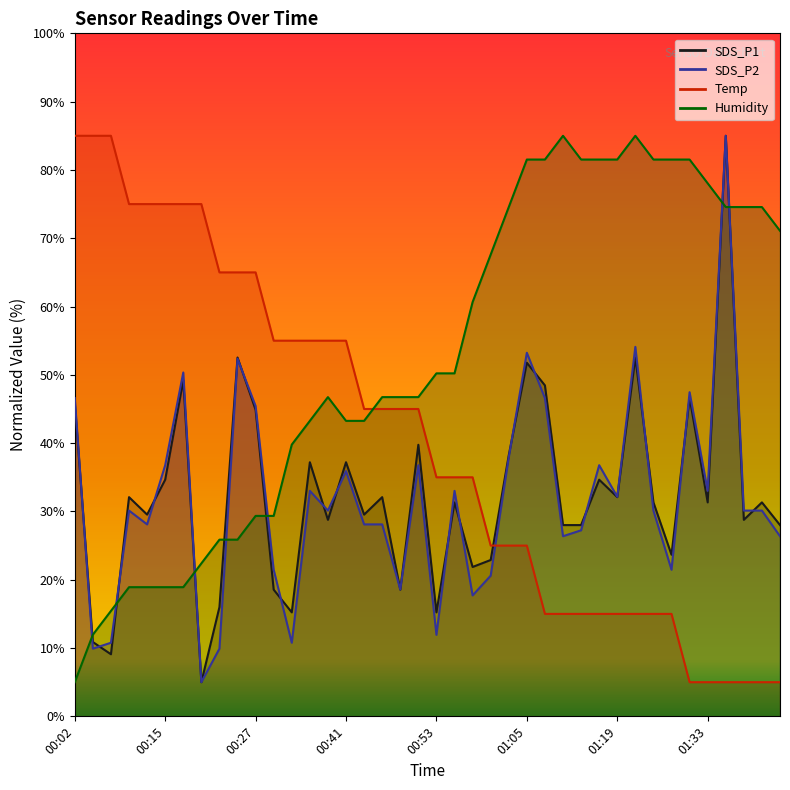

What is the total value across all series at 00:50?

168.3